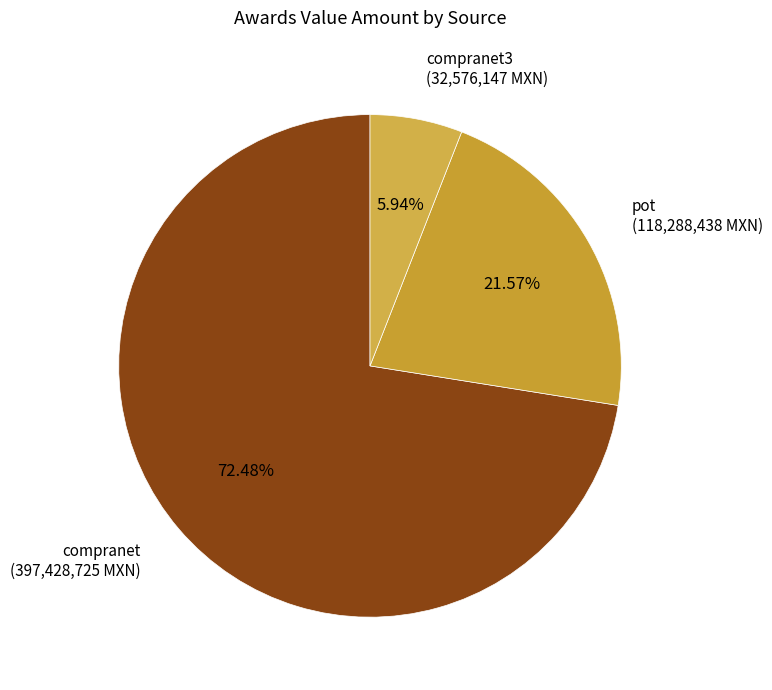

Do pot (118,288,438 MXN) and compranet (397,428,725 MXN) together represent more than half of the pie?

Yes